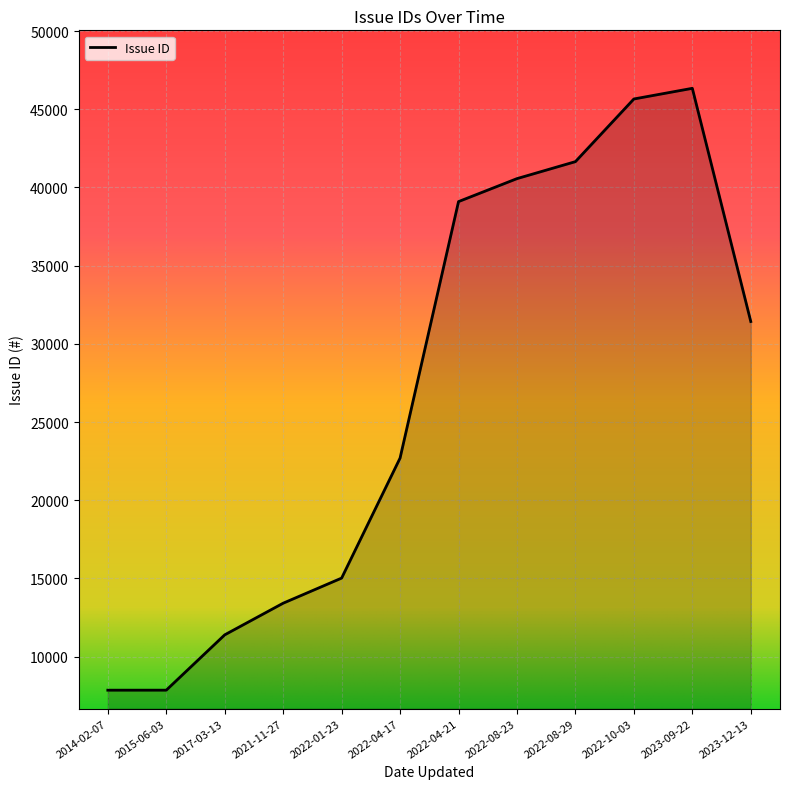

At which label is the value closest to 27100?

2023-12-13